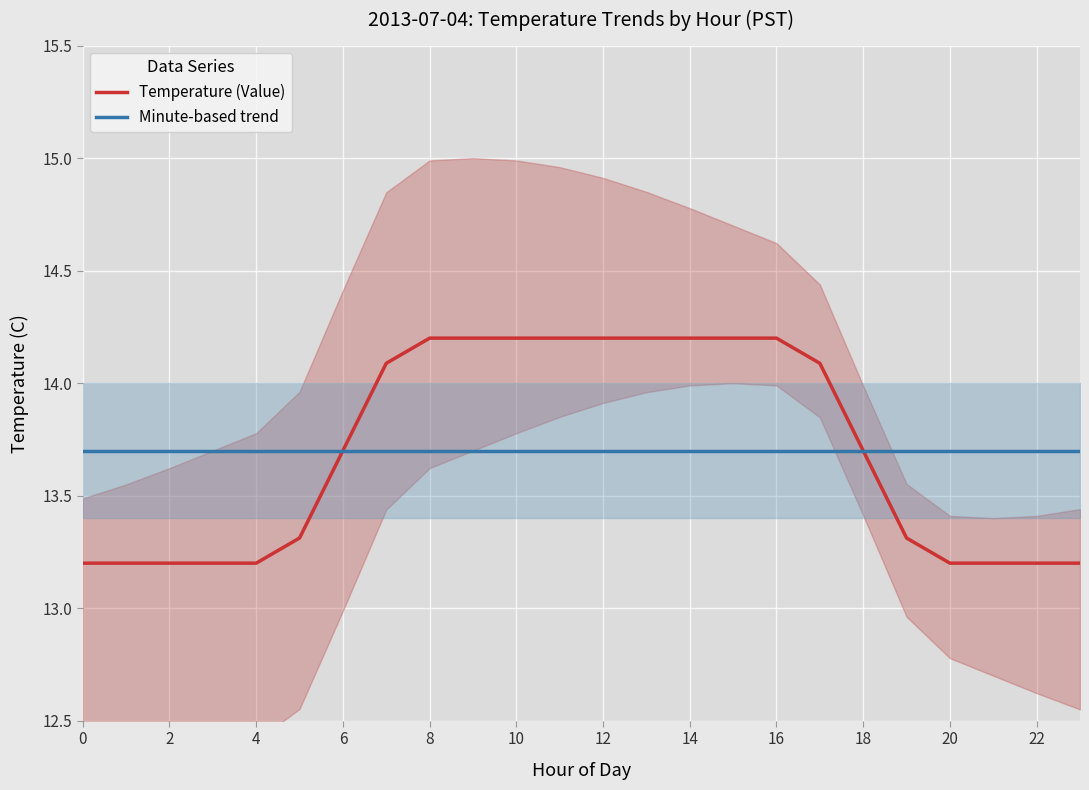

Which series has the largest total across all categories?

Temperature (Value)